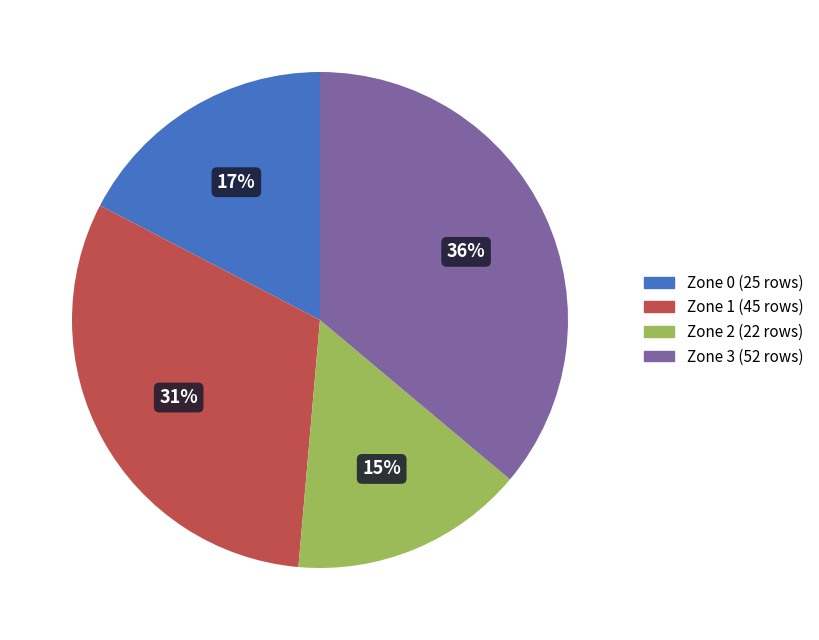

Does any single category account for the majority?

No